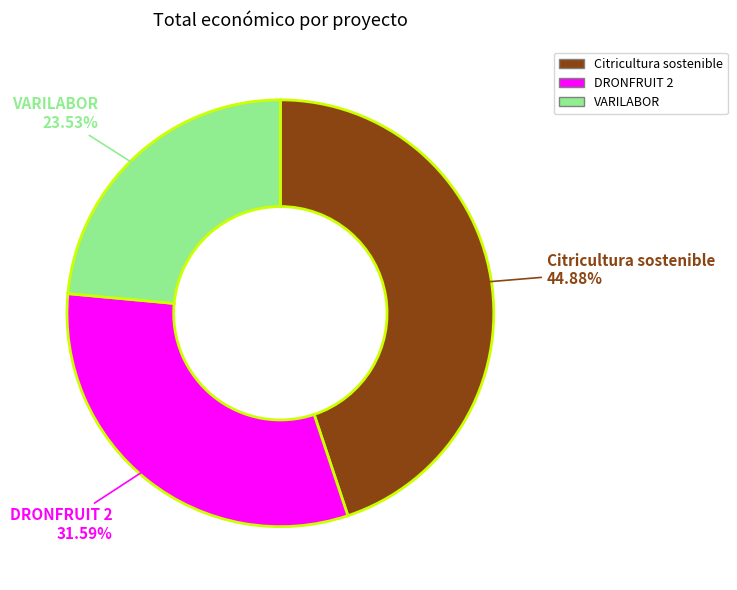

True or false: VARILABOR accounts for 36% of the total.

False